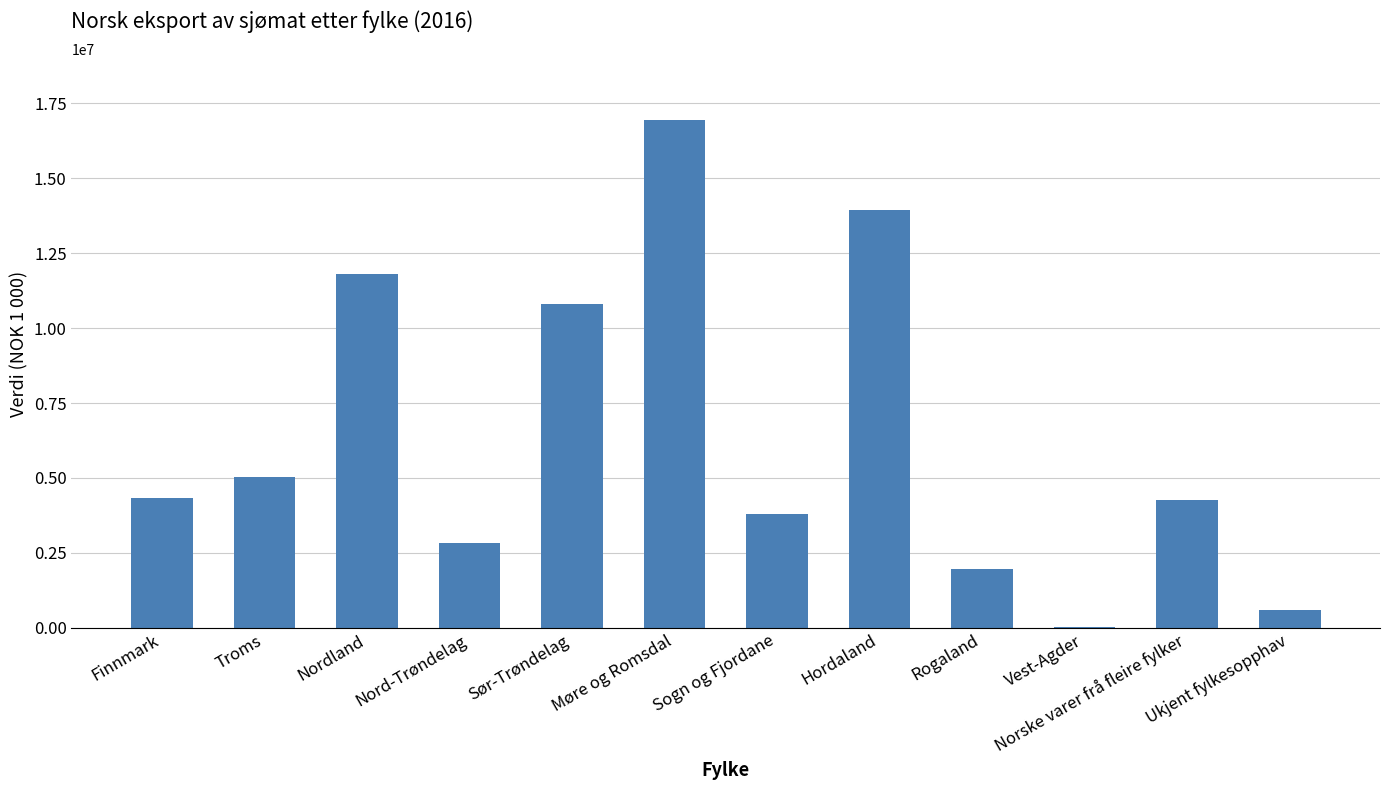

At which label is the value closest to 8482656?

Sør-Trøndelag